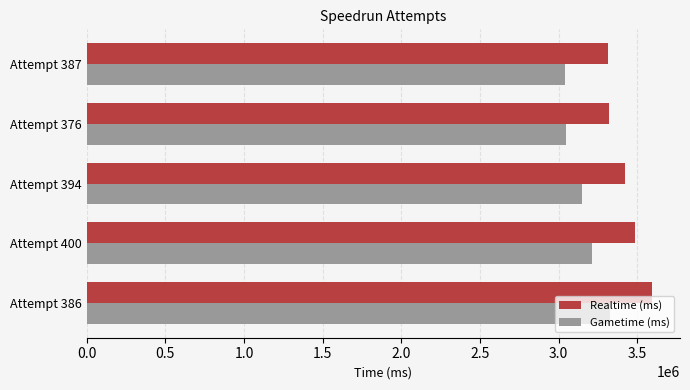

What is the sum of all Realtime (ms) values?

17135177